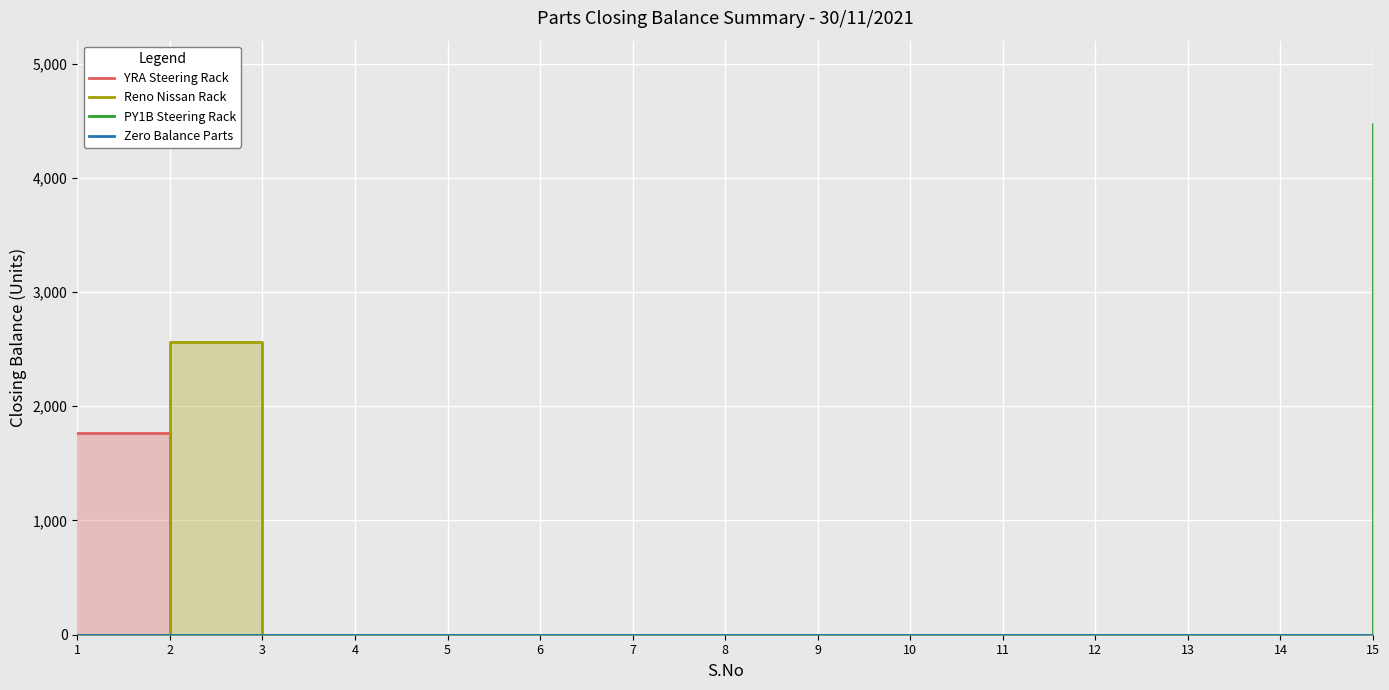

The PY1B Steering Rack series shows 0 at 3. True or false?

True